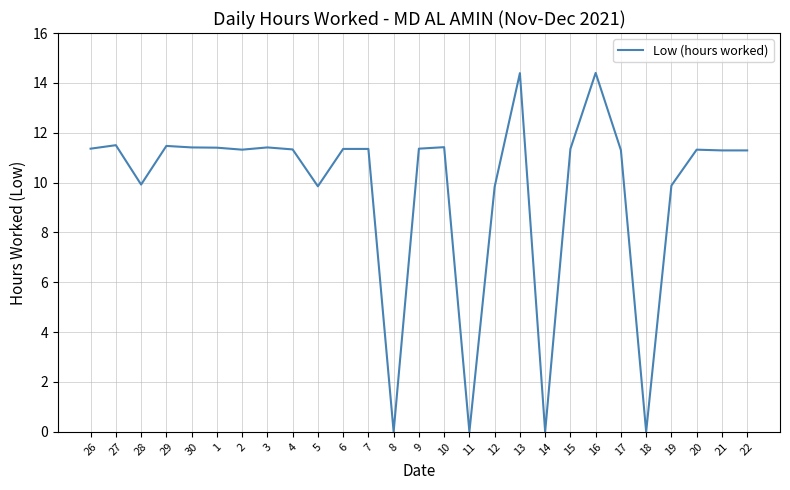

The value at 5 is 16.2. True or false?

False